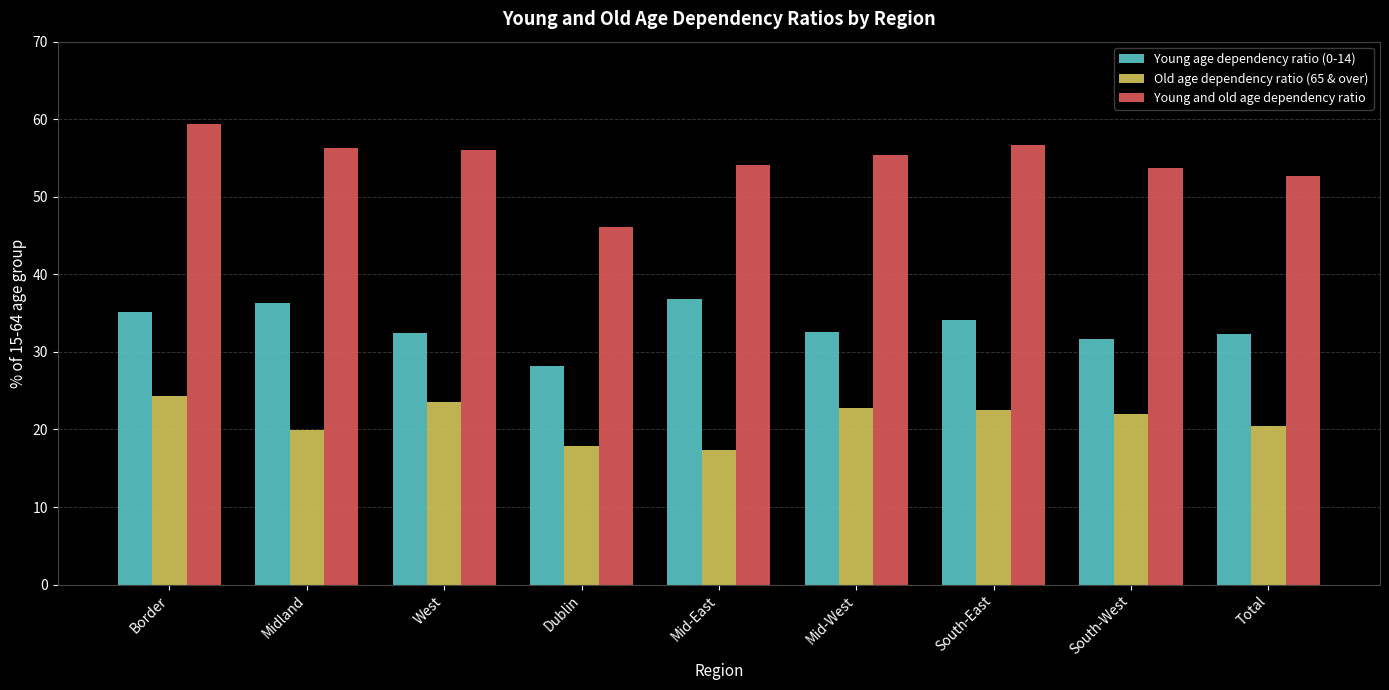

What are all the series names shown in the legend?

Young age dependency ratio (0-14), Old age dependency ratio (65 & over), Young and old age dependency ratio